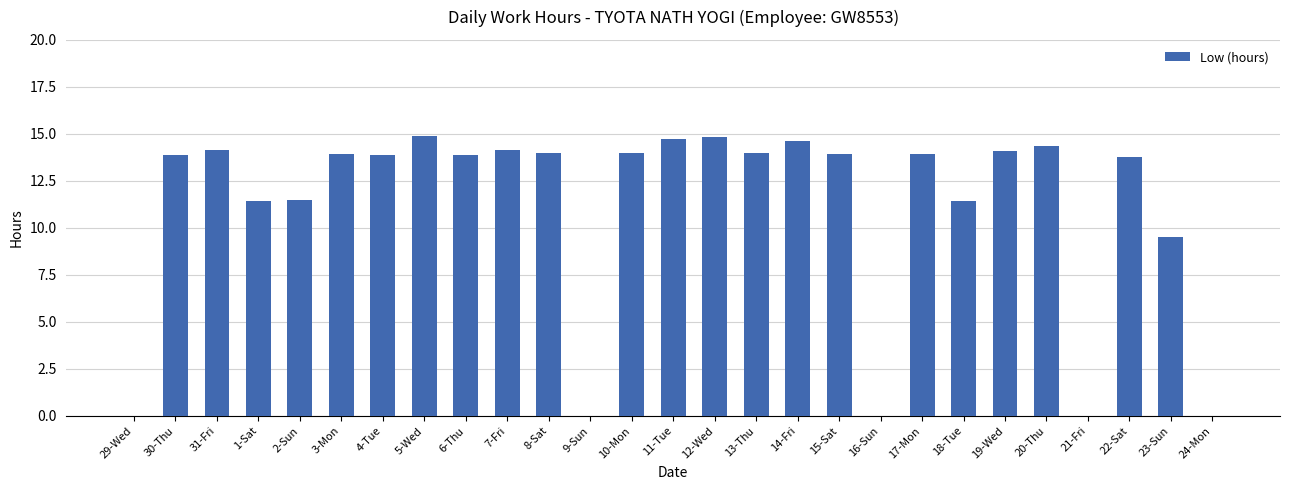

How many values exceed 13?

18